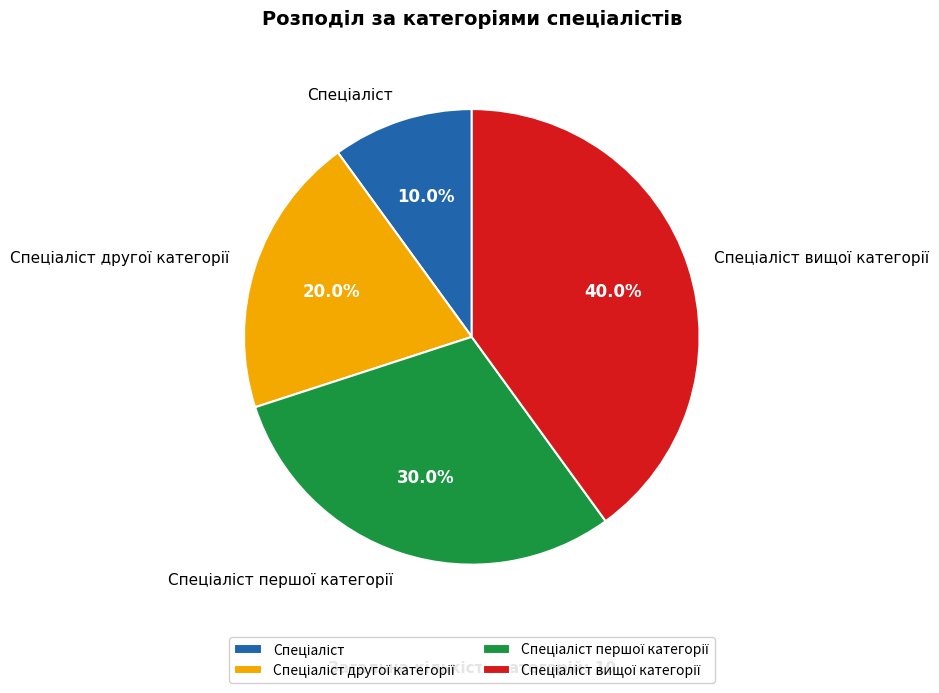

To the nearest percent, what is the difference between the largest and smallest slice percentages?

30%